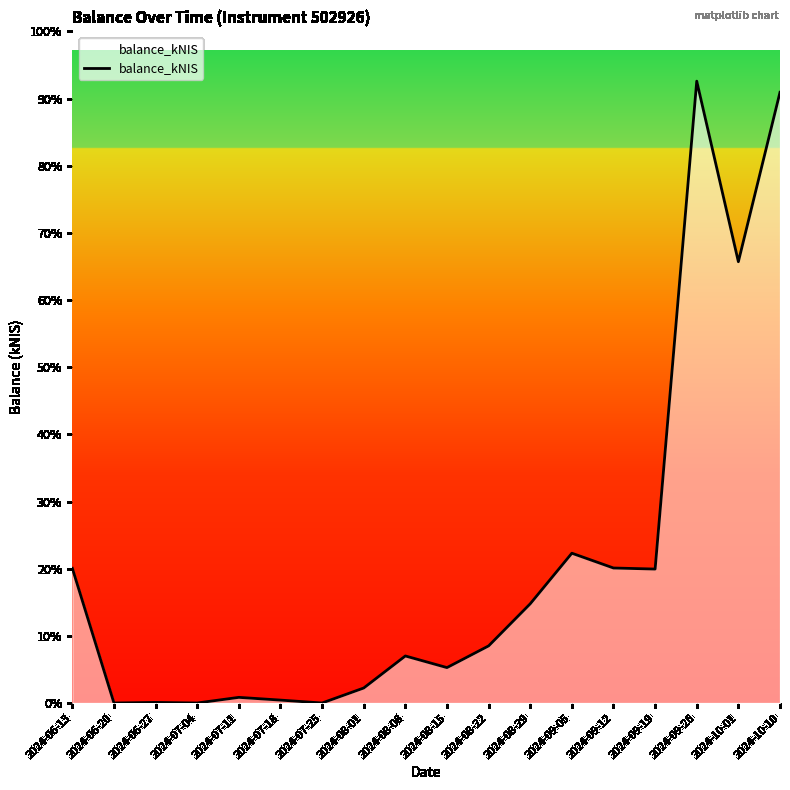

Which label corresponds to the largest value in the chart?

2024-09-26